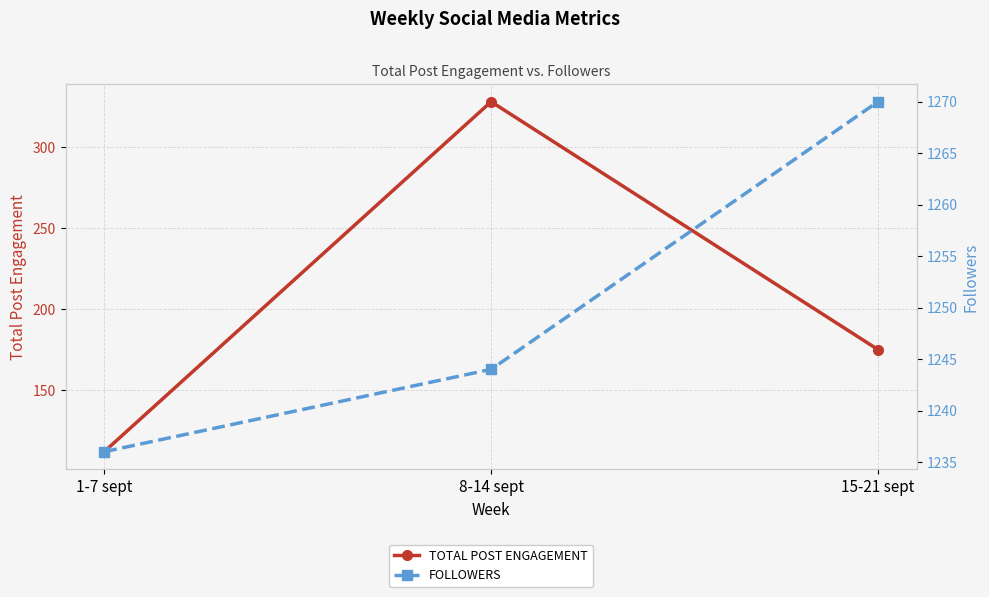

The value of FOLLOWERS at 8-14 sept is 1244. True or false?

True